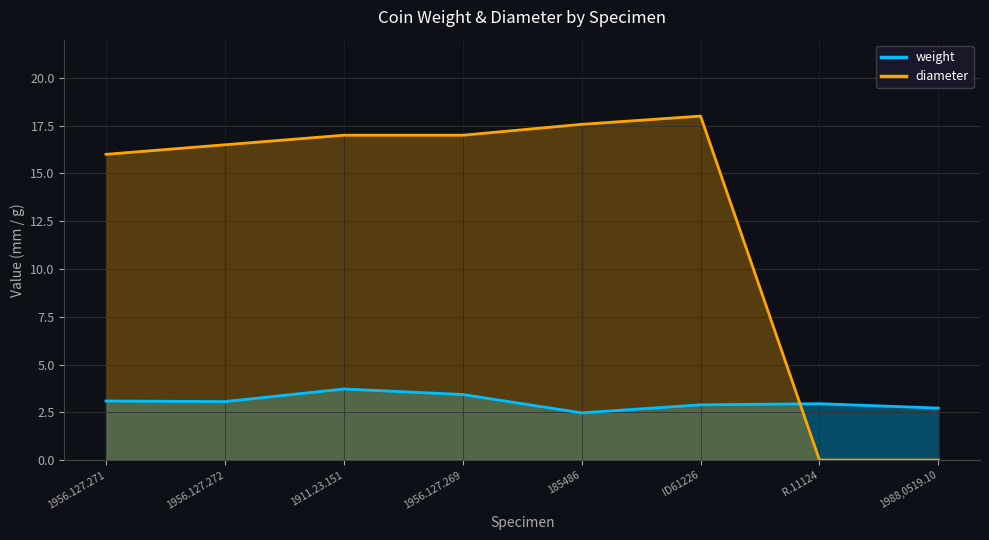

What is the highest value of the diameter series?

18.0